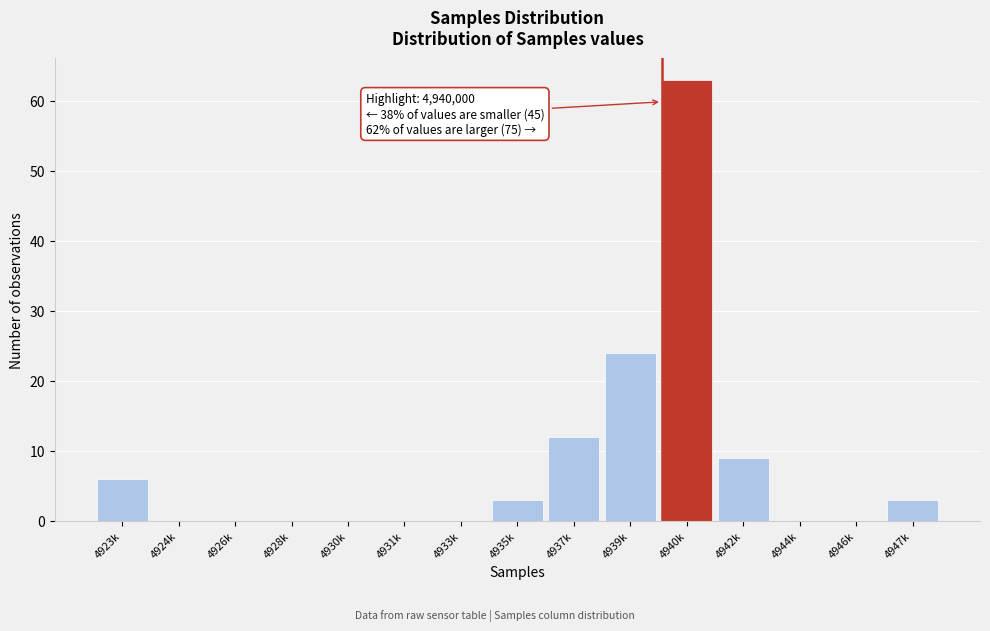

Reading right to left, transcribe all the data shown in this chart.

4947k=3	4946k=0	4944k=0	4942k=9	4940k=63	4939k=24	4937k=12	4935k=3	4933k=0	4931k=0	4930k=0	4928k=0	4926k=0	4924k=0	4923k=6